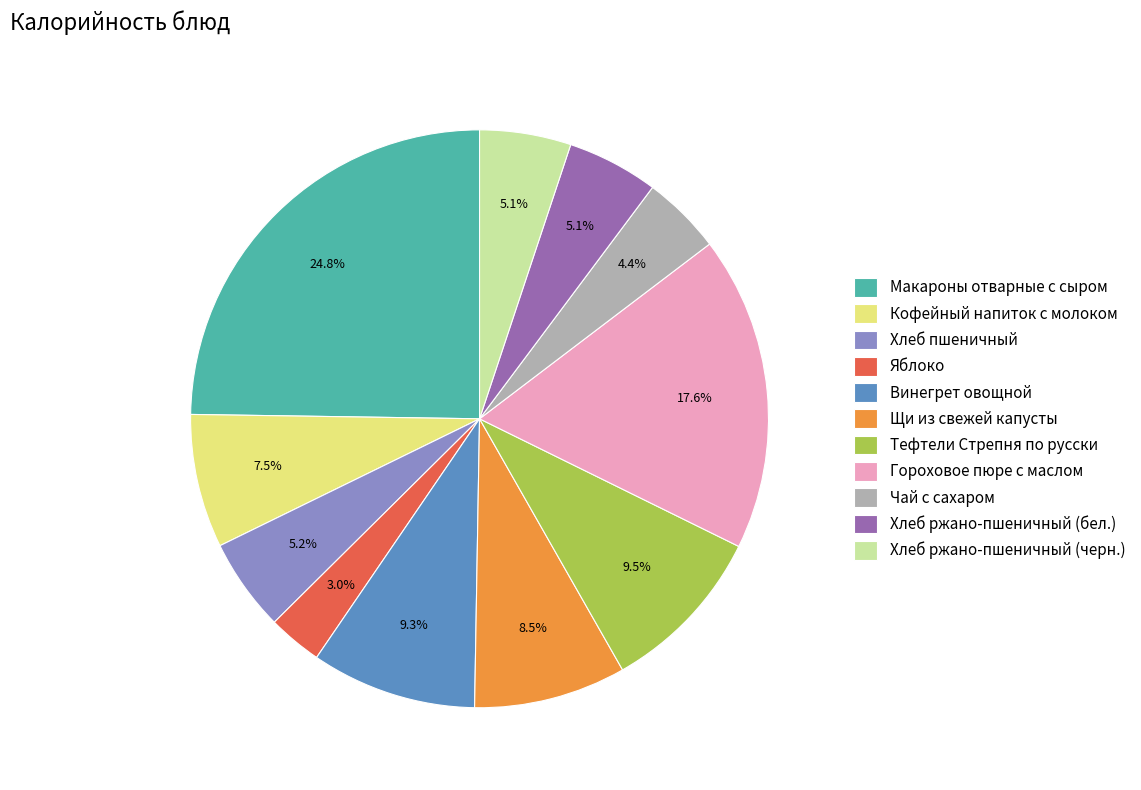

Which category has the smallest portion of the pie?

Яблоко